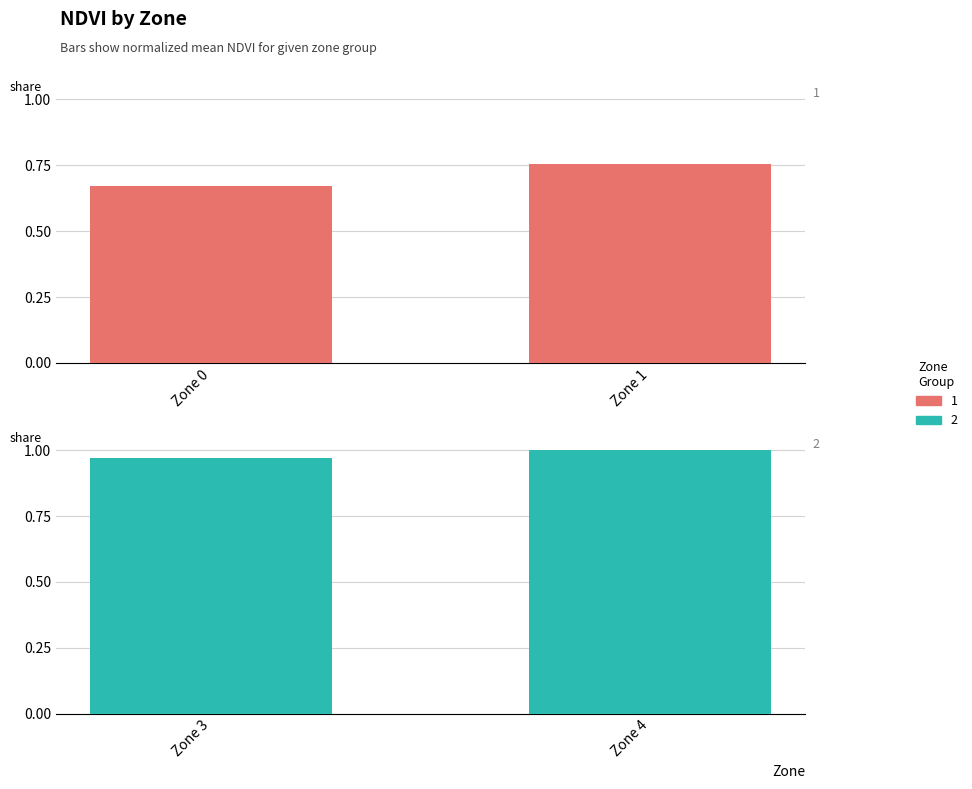

What is the sum of the Group 1 (Low NDVI Zones) values at Zone 0 and Zone 1?

1.4